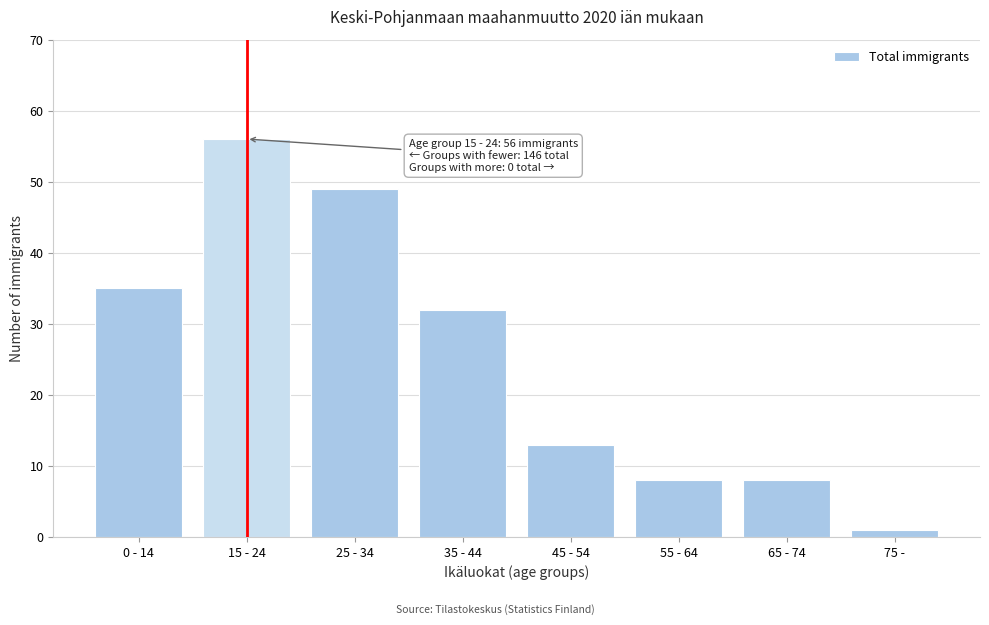

Reading left to right, extract all data points from this chart.

35	56	49	32	13	8	8	1